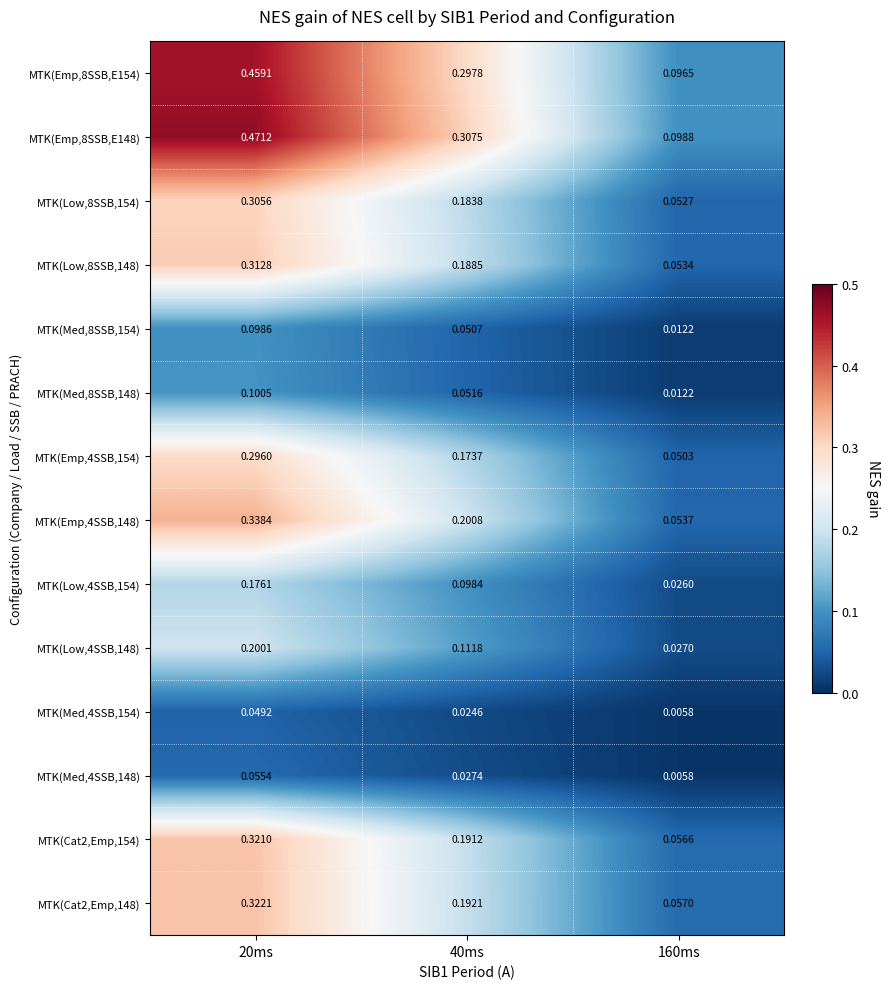

Is the value of MTK(Low,8SSB,148) at 160ms greater than the value of MTK(Emp,8SSB,E148) at 20ms?

No